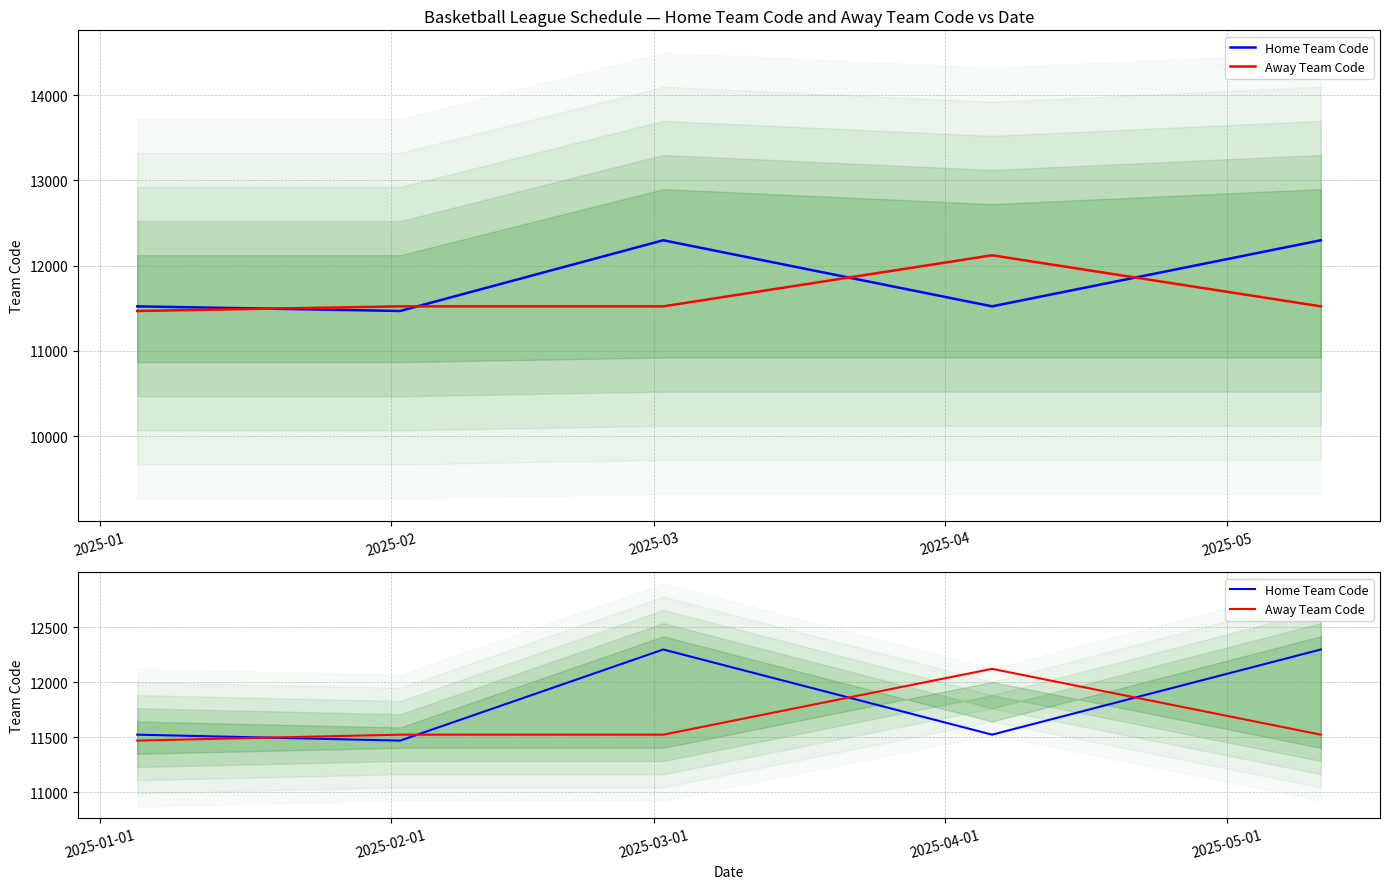

True or false: Home Team Code and Away Team Code intersect in this chart.

True